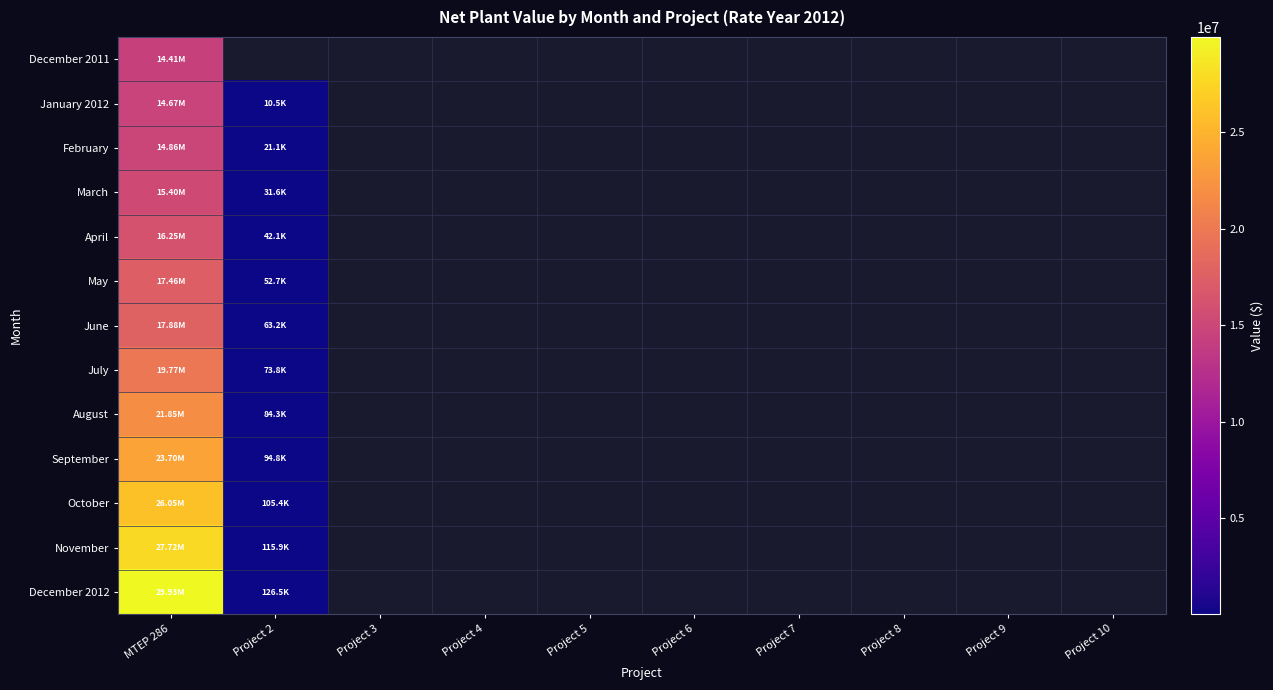

At which label does November reach its minimum?

Project 2